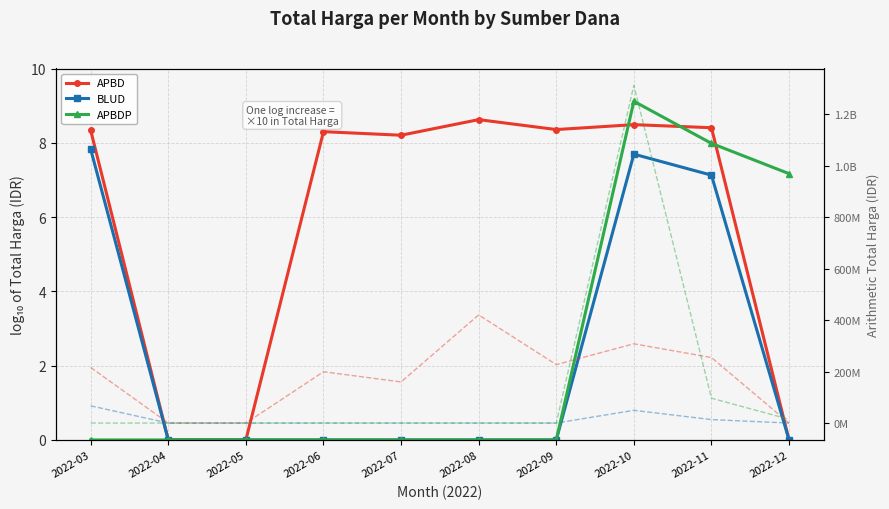

True or false: BLUD (arith) and APBDP cross at least once.

True